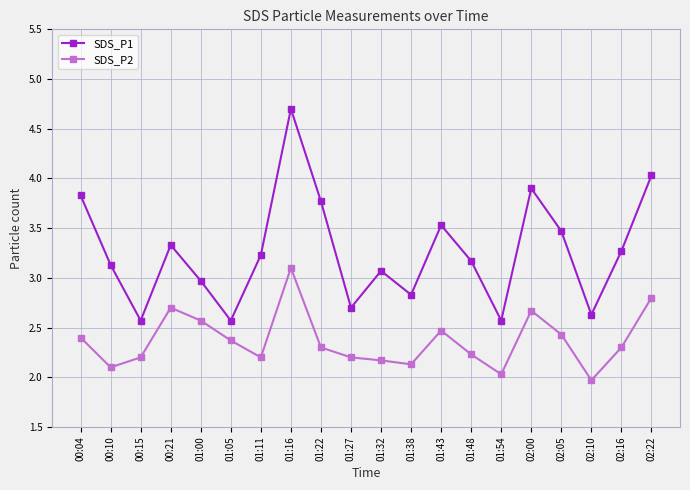

What is the spread (max minus min) of values at 02:16?

1.0